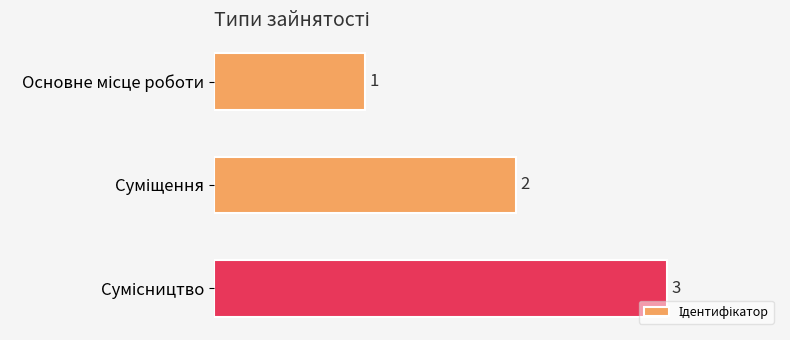

What is the maximum value shown in the chart?

3